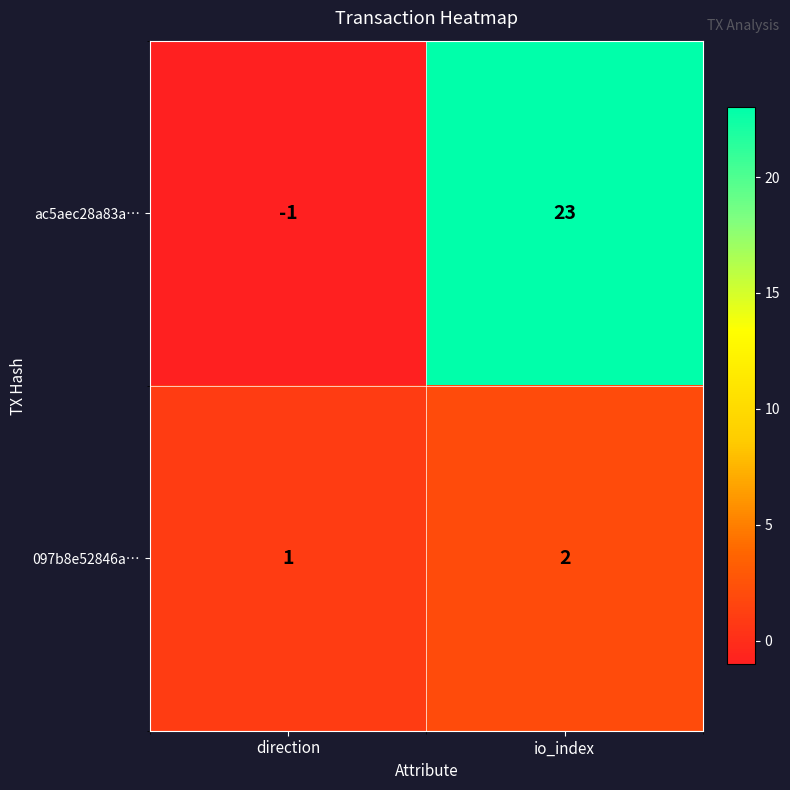

What is the difference between the ac5aec28a83a… values at direction and io_index?

24